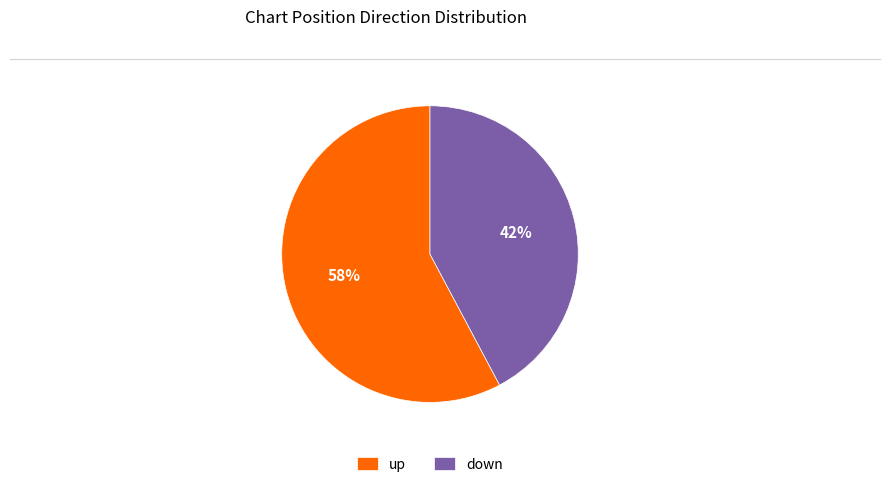

To the nearest percent, what portion does down represent?

42%